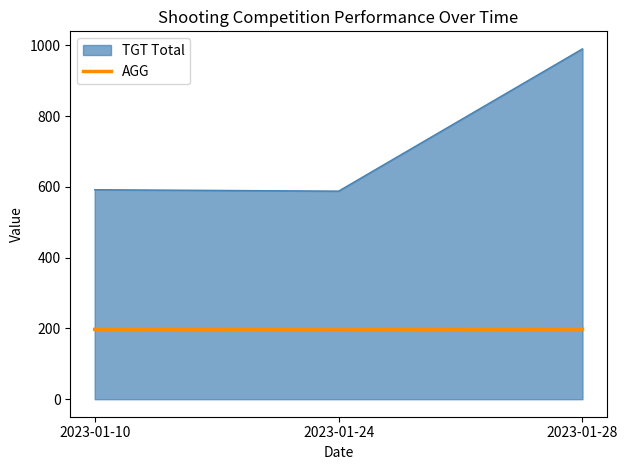

At 2023-01-10, list the series in order from largest to smallest.

TGT Total, AGG